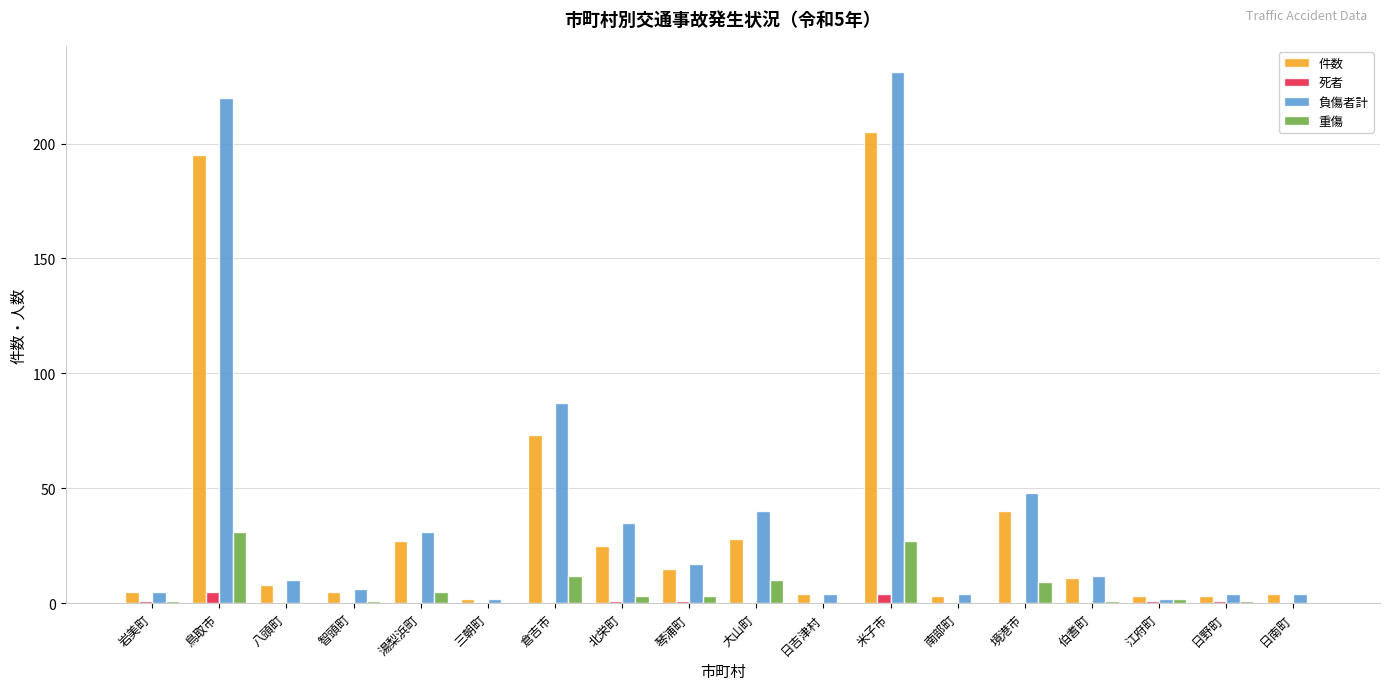

True or false: 重傷 has a value of 12 at 八頭町.

False